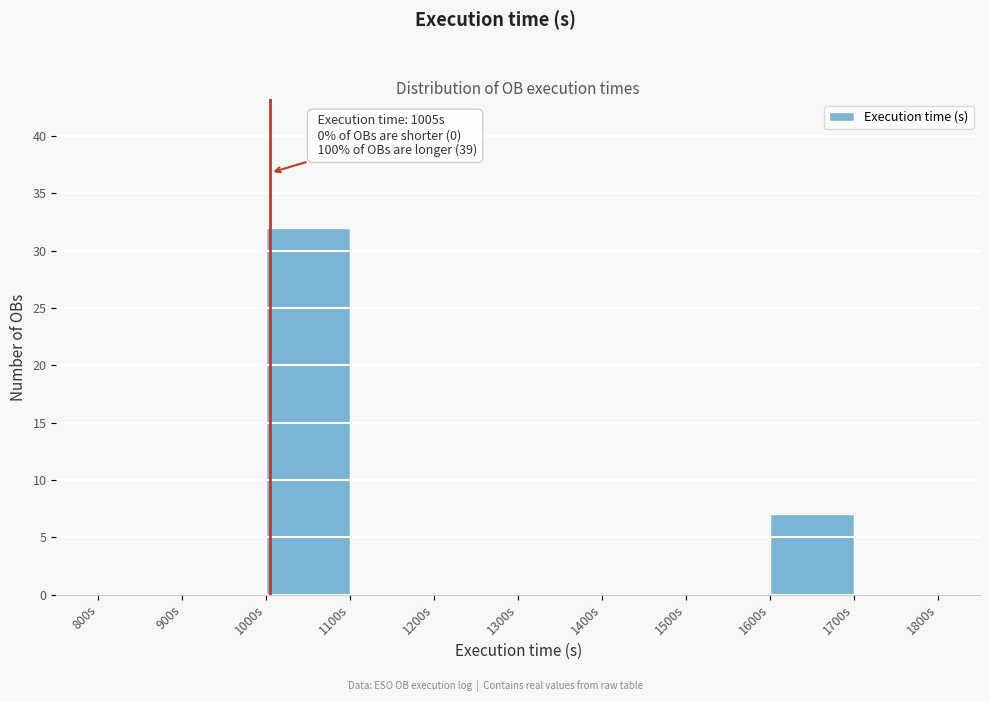

Which range on the x-axis has the tallest bar?

1000 to 1100